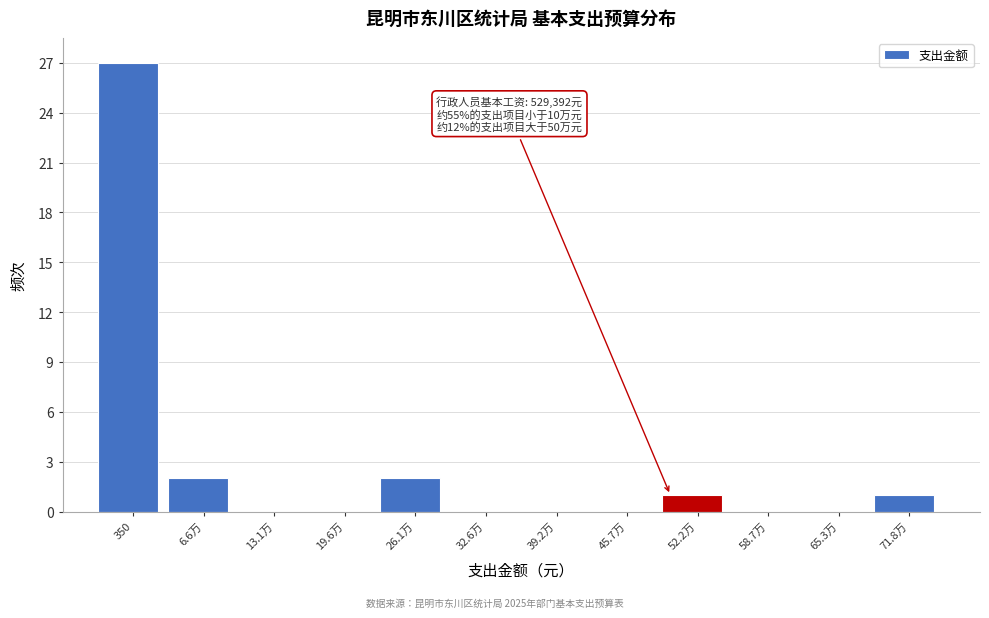

Reading left to right, extract all data points from this chart.

350=27	6.6万=2	13.1万=0	19.6万=0	26.1万=2	32.6万=0	39.2万=0	45.7万=0	52.2万=1	58.7万=0	65.3万=0	71.8万=1